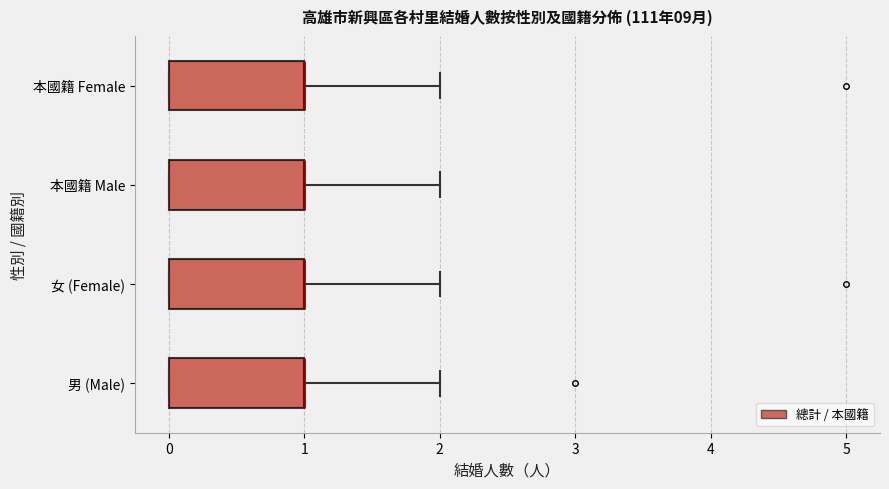

Where is the right edge of the box for 本國籍 Male on the x-axis? The values are not printed on the chart, so give them approximately, as read against the axis.

1